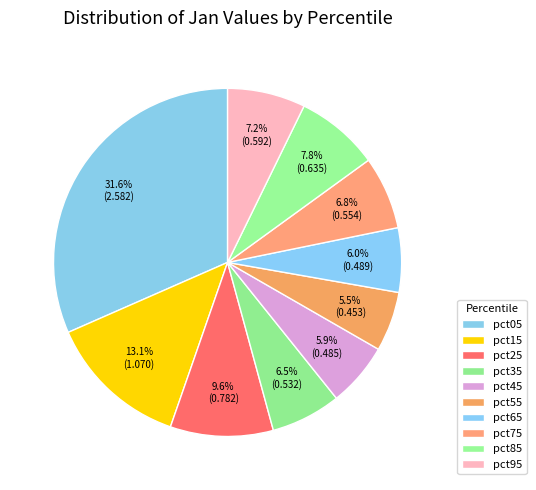

Rank the categories by value from lowest to highest.

pct55, pct45, pct65, pct35, pct75, pct95, pct85, pct25, pct15, pct05